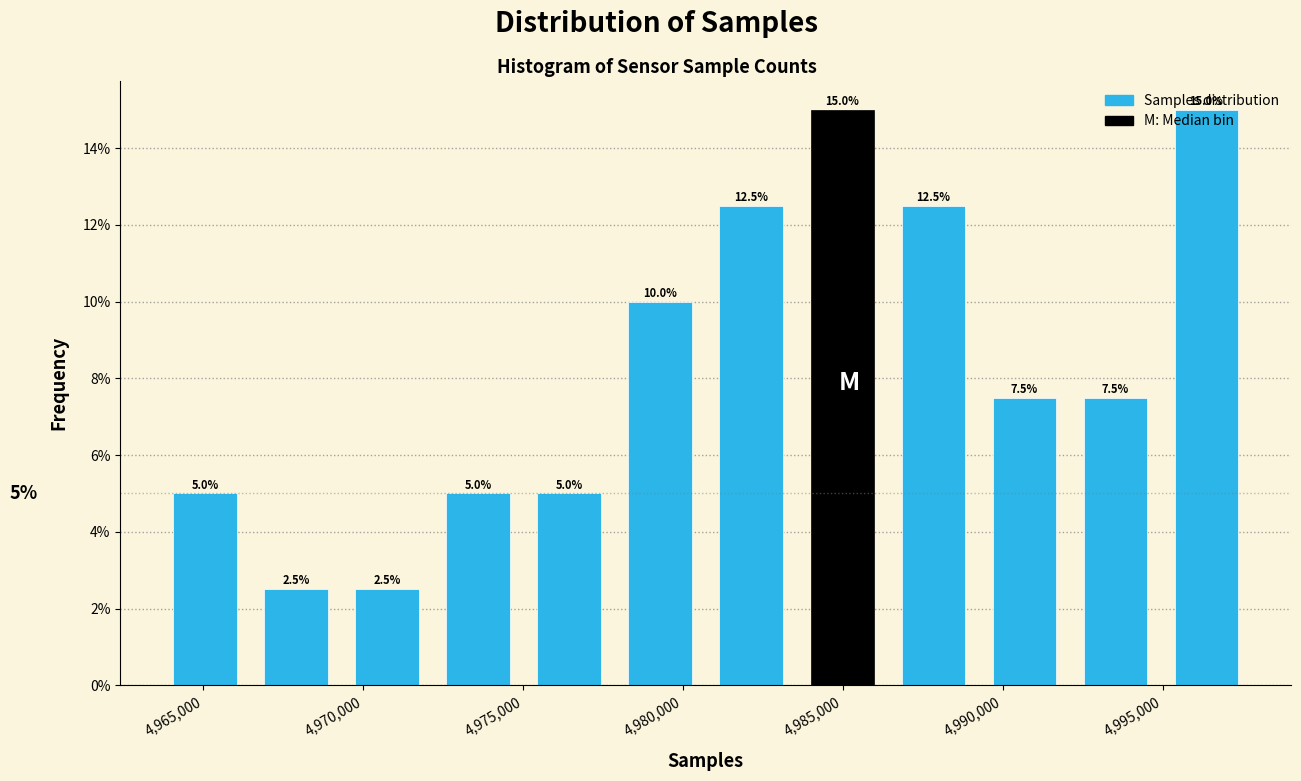

Reading left to right, transcribe this chart: for each bar, give the range it covers on the x-axis and its height. The bar edges are not printed on the chart, so give them approximately, as read against the axis.

4963500 to 4966500: 5.0
4966500 to 4969500: 2.5
4969500 to 4972000: 2.5
4972000 to 4975000: 5.0
4975000 to 4978000: 5.0
4978000 to 4980500: 10.0
4980500 to 4983500: 12.5
4983500 to 4986500: 15.0
4986500 to 4989500: 12.5
4989500 to 4992000: 7.5
4992000 to 4995000: 7.5
4995000 to 4998000: 15.0